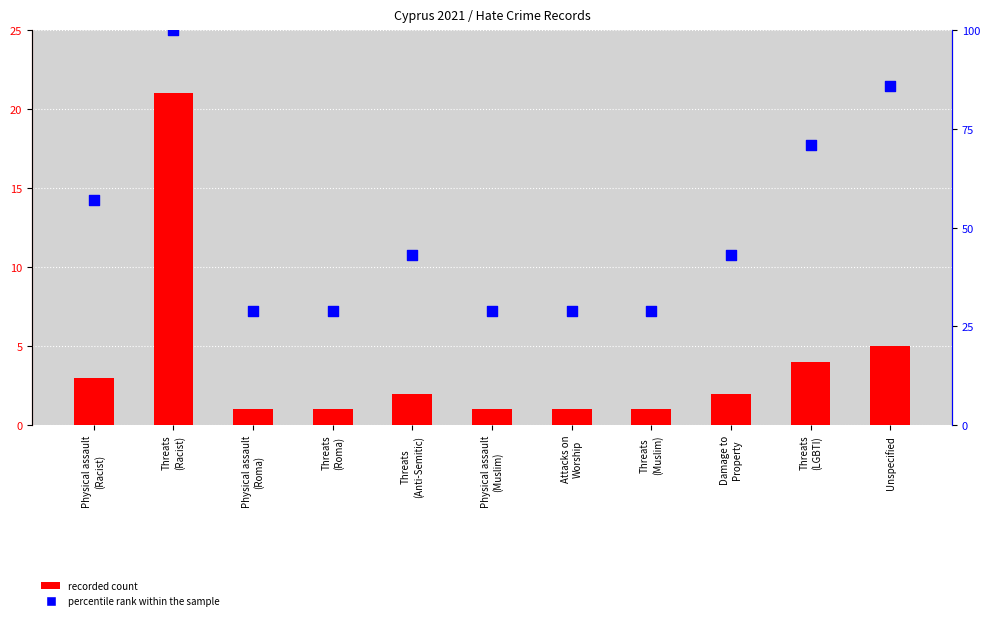

What are all the series names shown in the legend?

recorded count, percentile rank within the sample